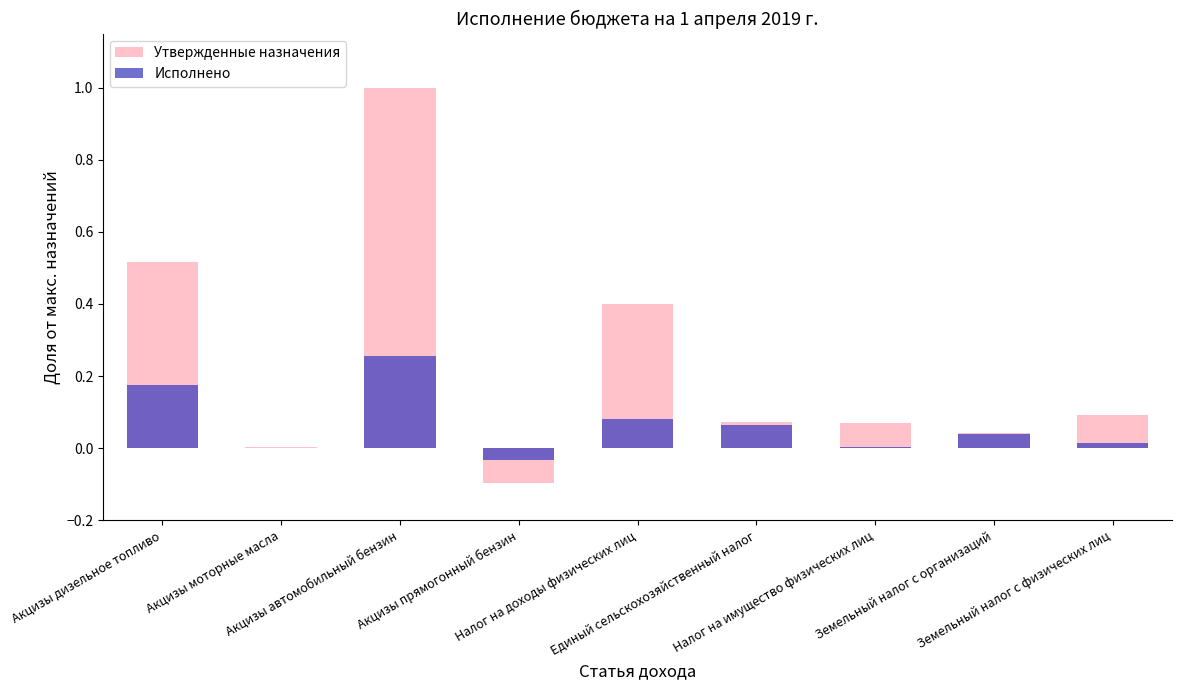

Where is Утвержденные назначения nearest to the value 0?

Акцизы моторные масла